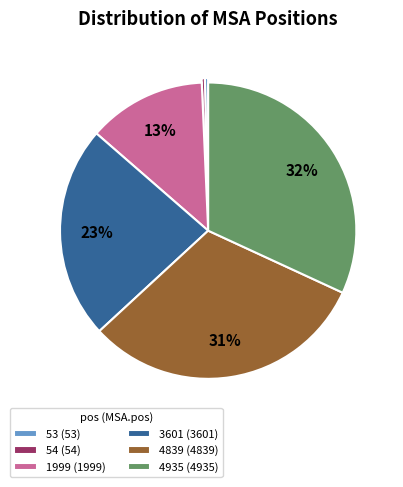

Combined, do 54 (54) and 3601 (3601) account for over 50%?

No